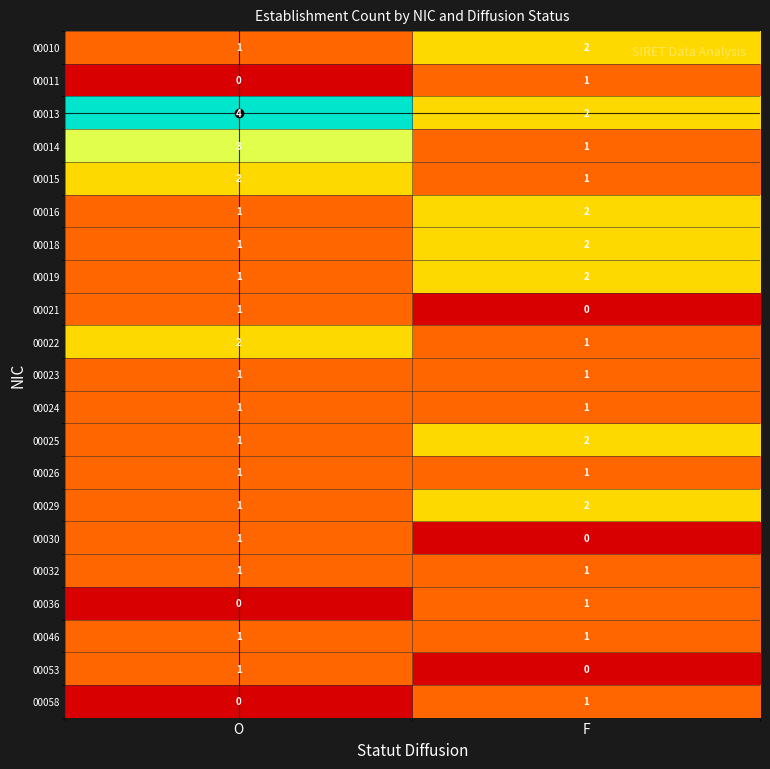

At how many categories does at least one series exceed 1?

2